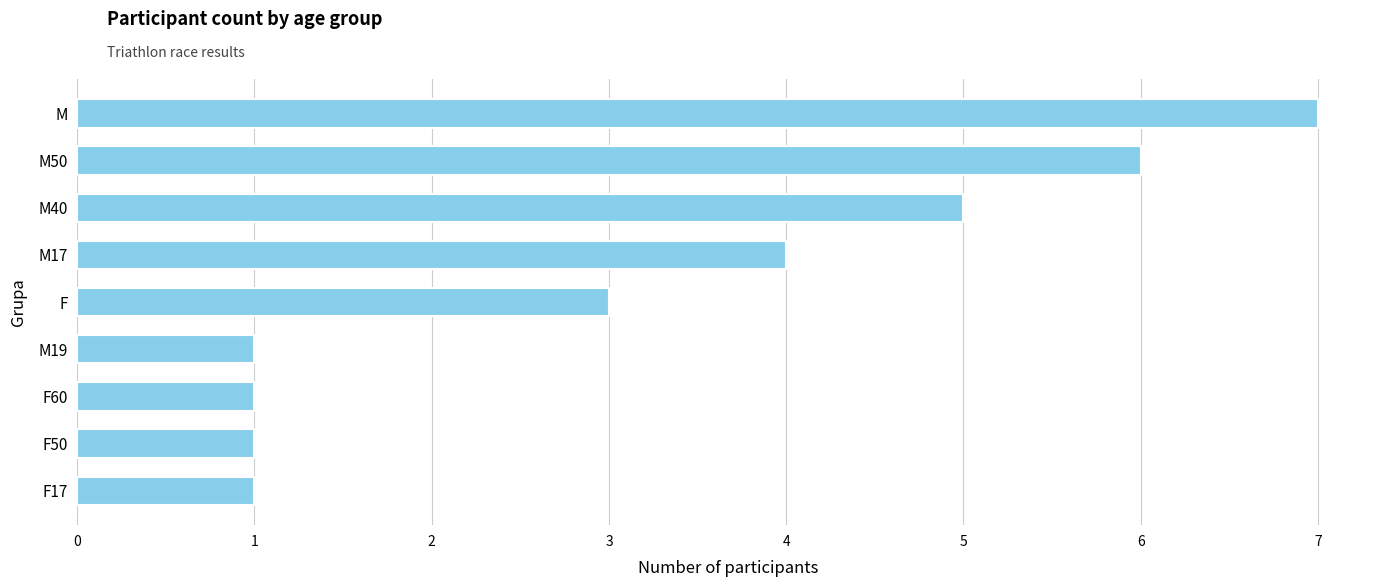

How many values are between 1 and 5?

7